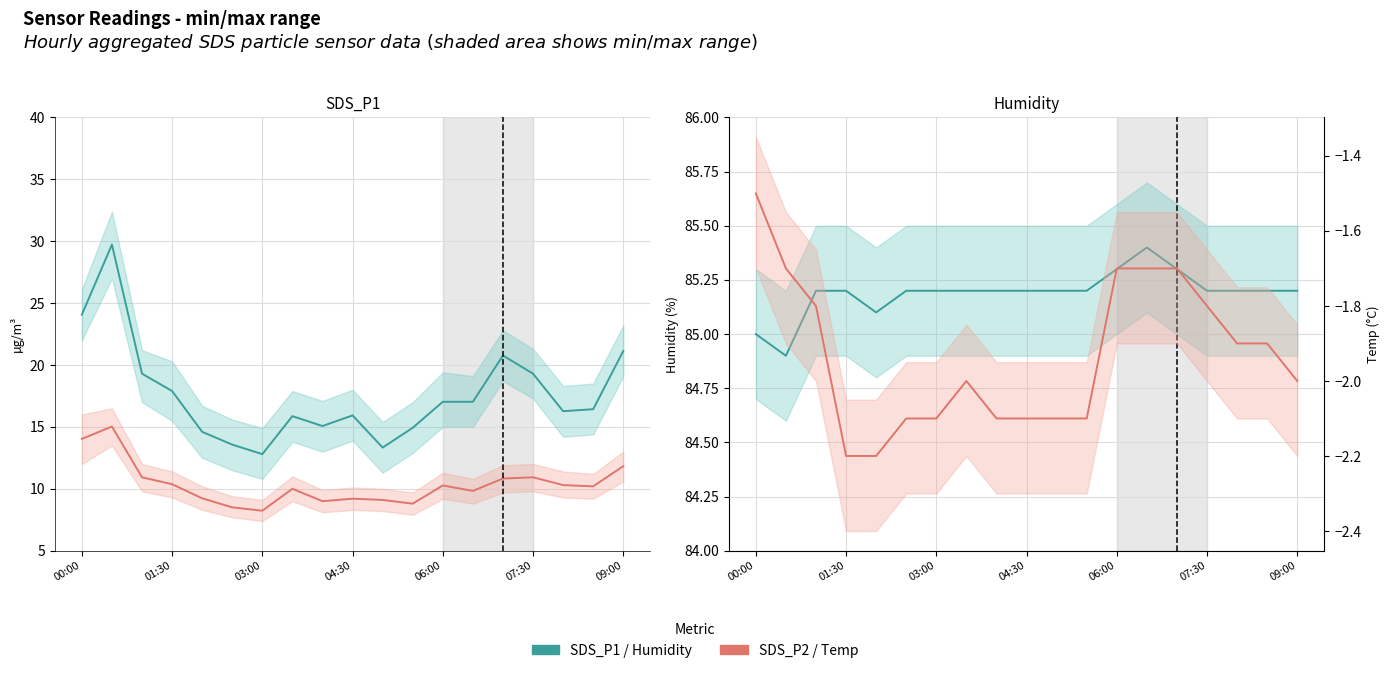

True or false: SDS_P1 (fine) and Humidity (%) cross at least once.

False